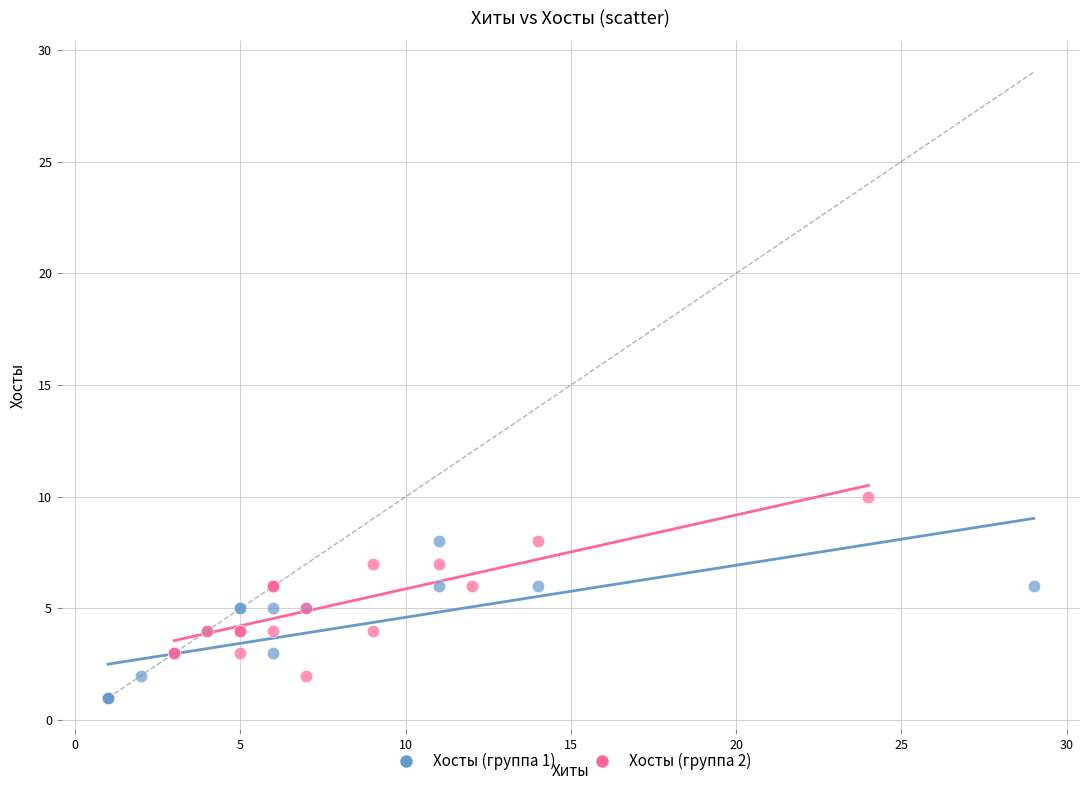

Which series has the widest spread of Y values?

Хосты (группа 2)